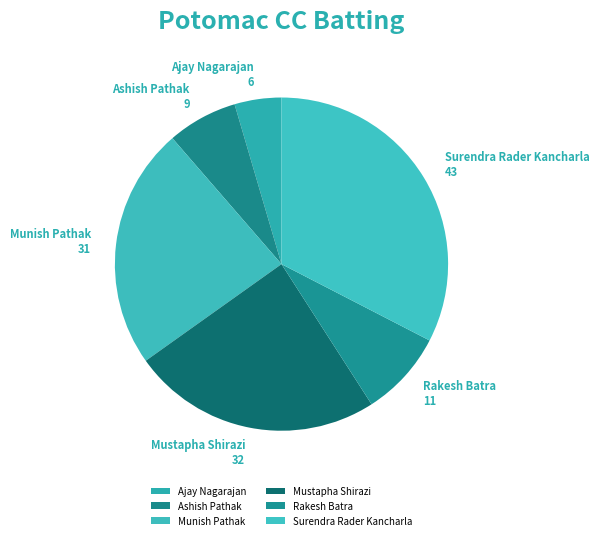

Combined, do Surendra Rader Kancharla and Munish Pathak account for over 50%?

Yes